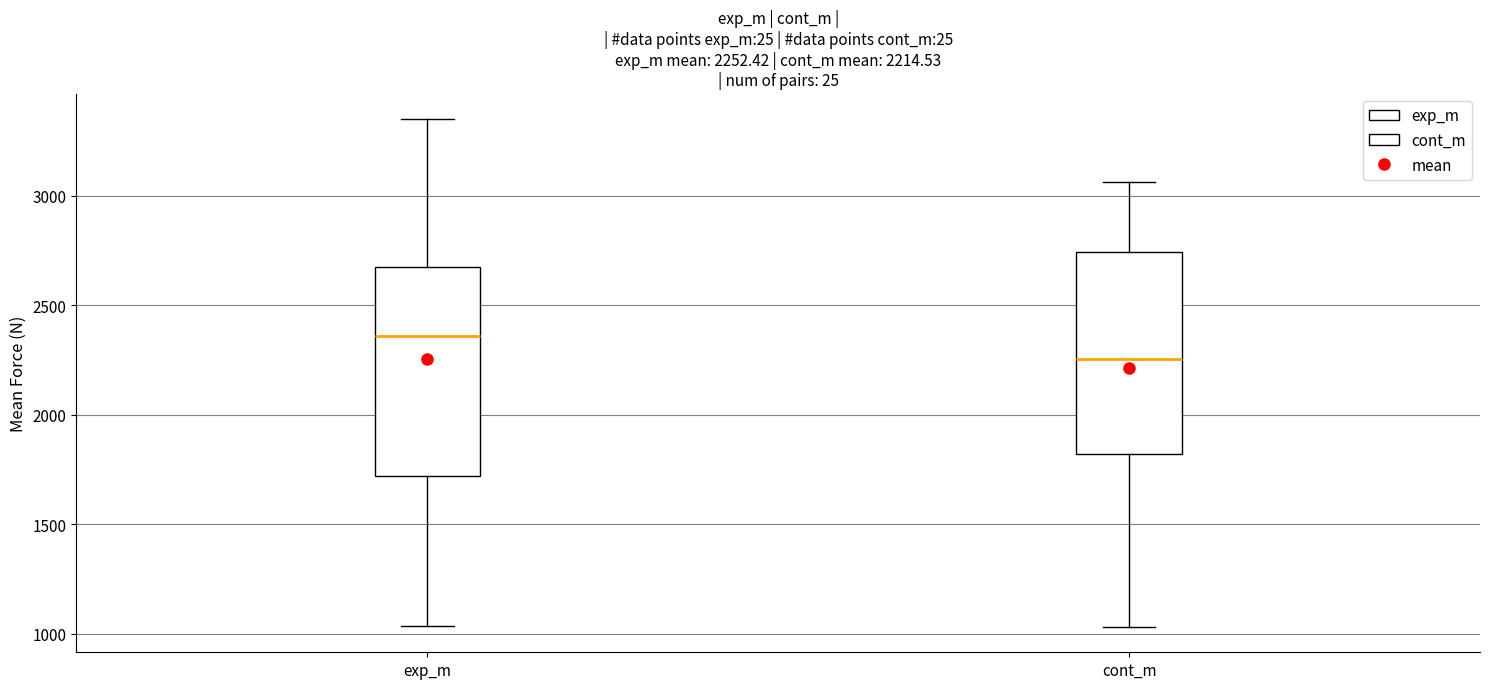

Which box has the highest median line?

exp_m